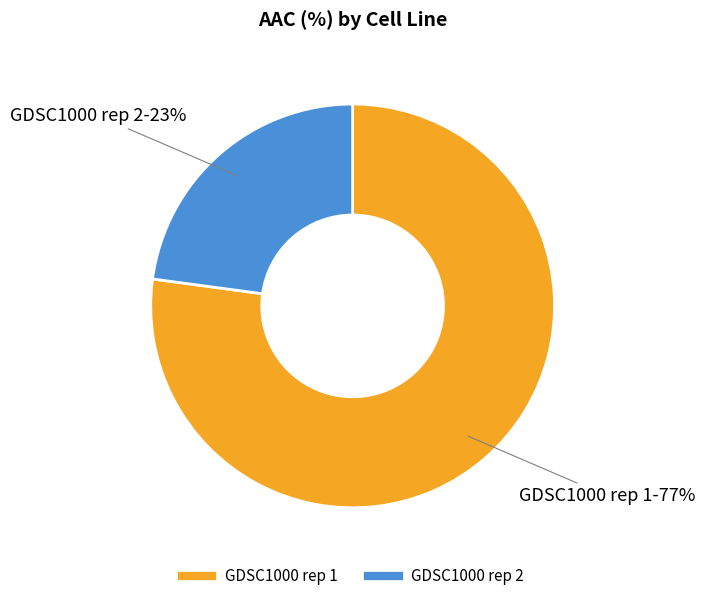

Which has a higher value, GDSC1000 rep 1 or GDSC1000 rep 2?

GDSC1000 rep 1